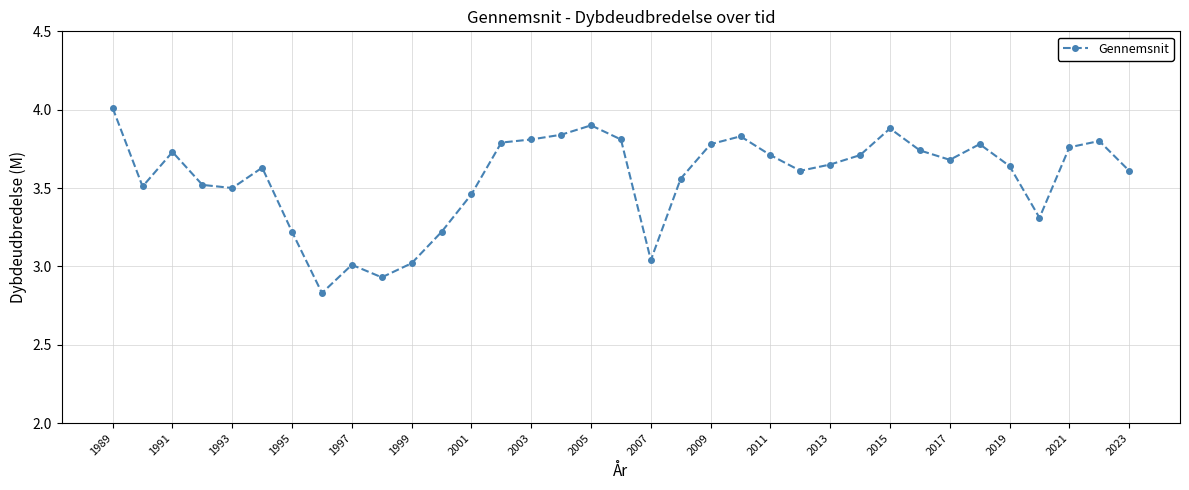

How many lines are shown in the chart?

1